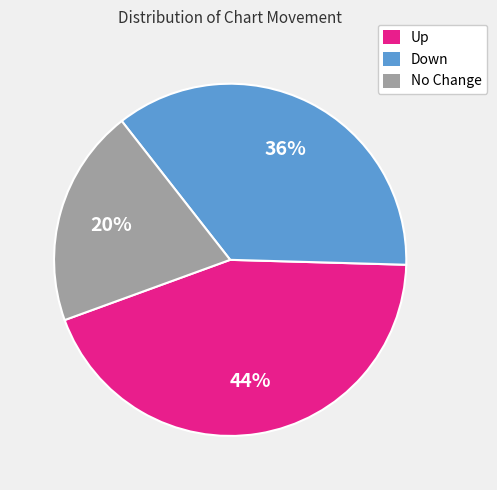

Do No Change and Down together represent more than half of the pie?

Yes